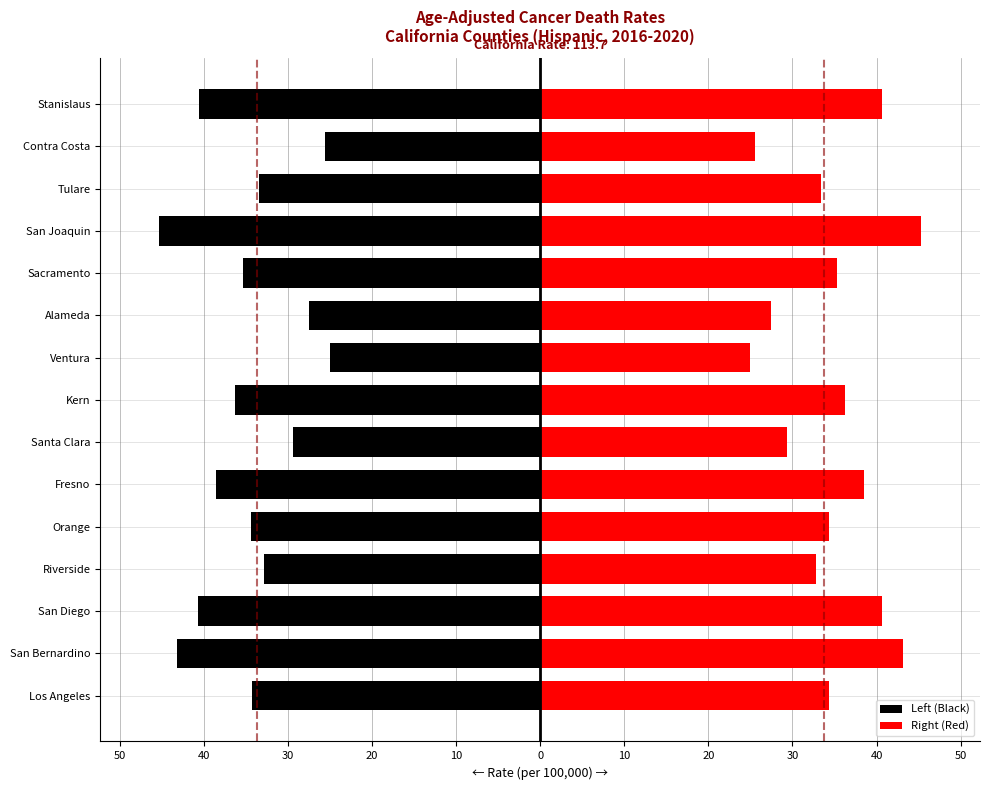

True or false: Left (Black) has a value of -40.7 at San Diego.

True